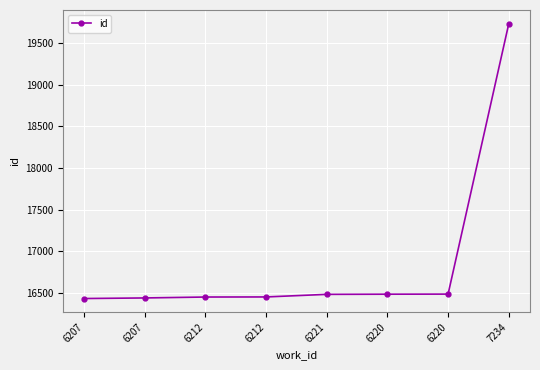

Approximately how many times larger is the value at 6212 compared to 6207?

1.0